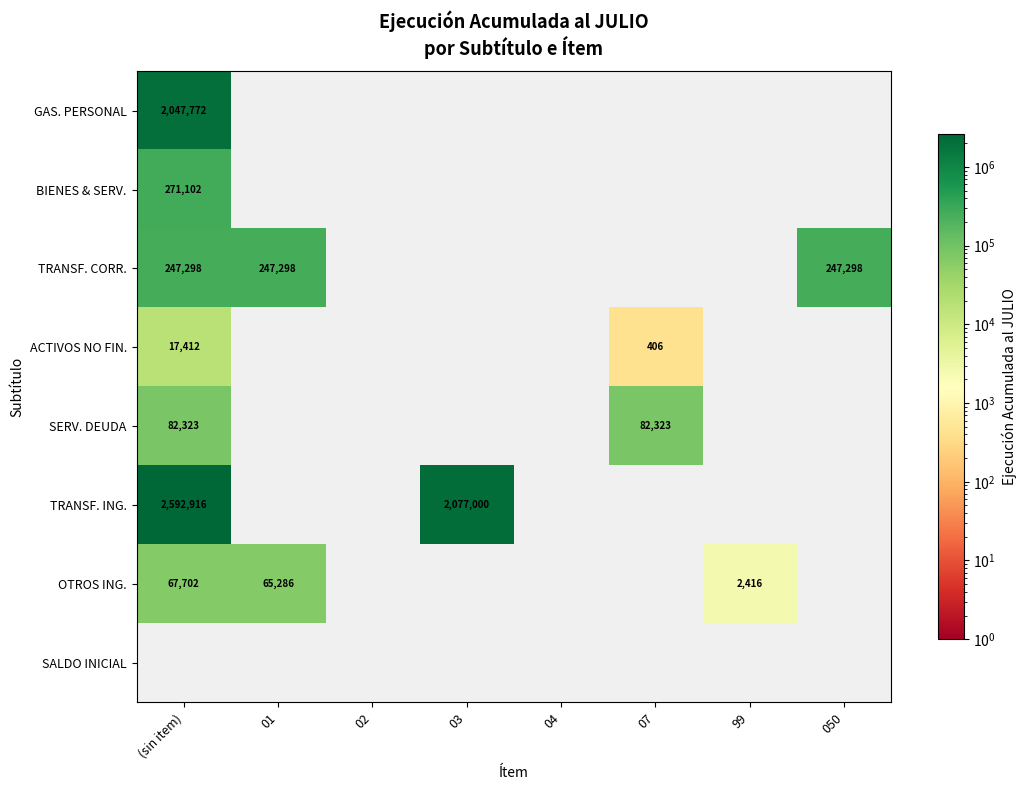

Is it true that GAS. PERSONAL equals 2047772 at (sin item)?

True